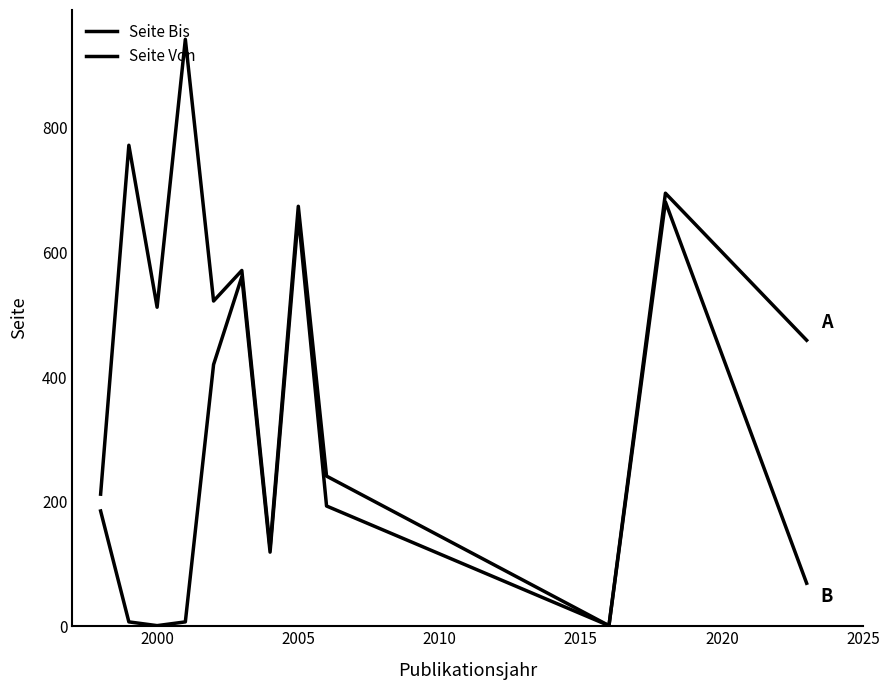

Does the chart have visible grid lines?

No